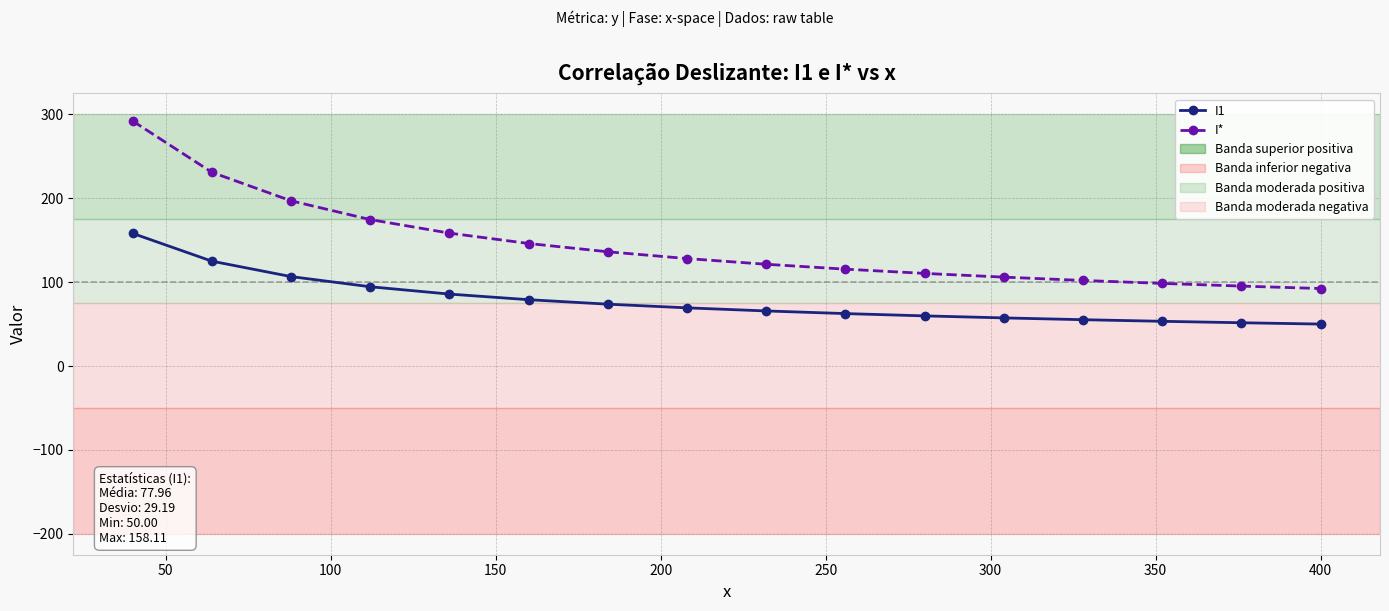

True or false: I1 and I* cross at least once.

False